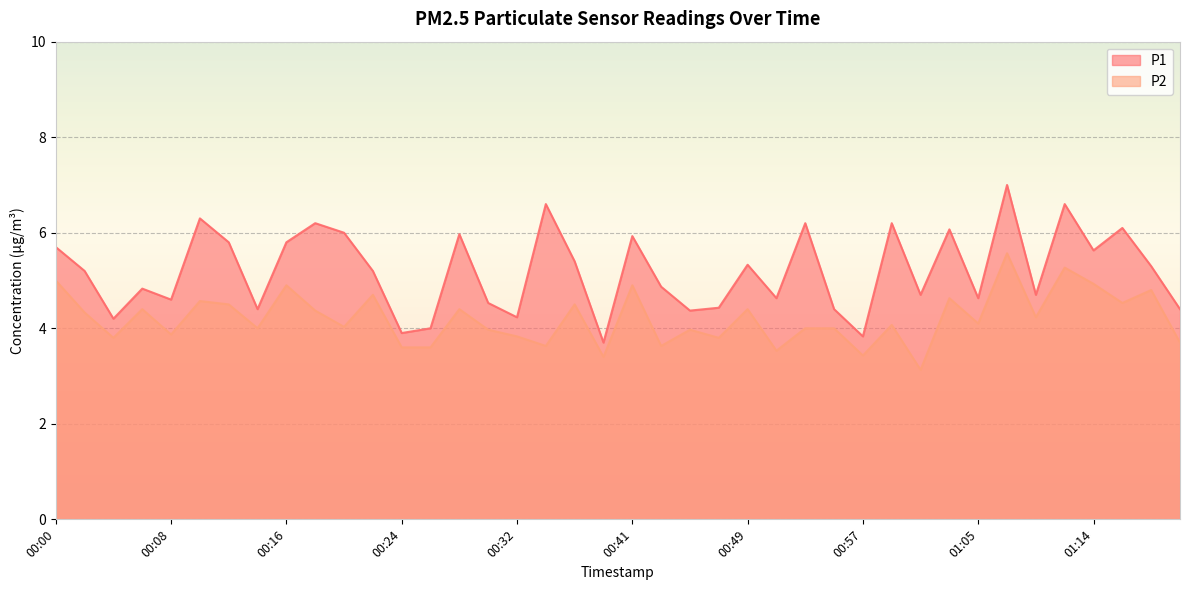

At which category does P1 reach its first local peak?

00:06